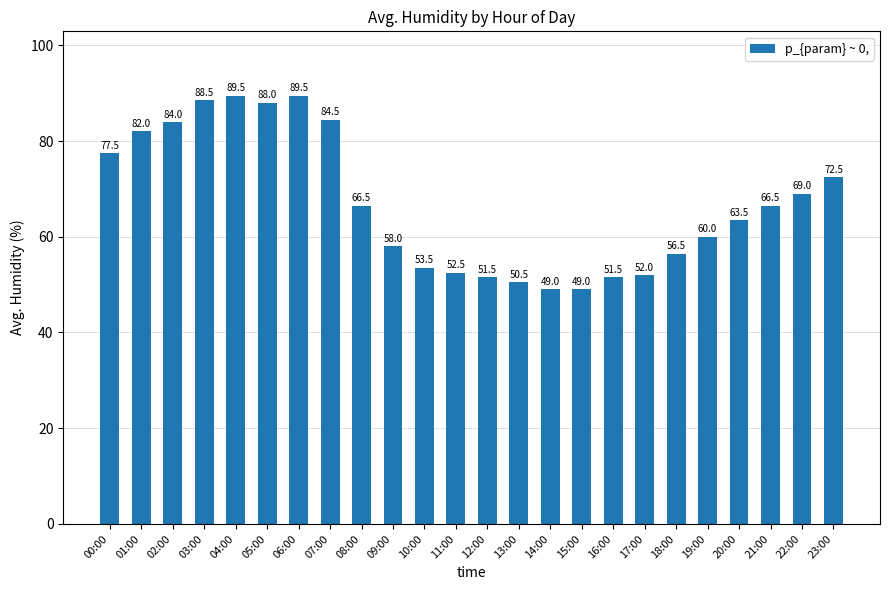

What is the minimum value shown in the chart?

49.0